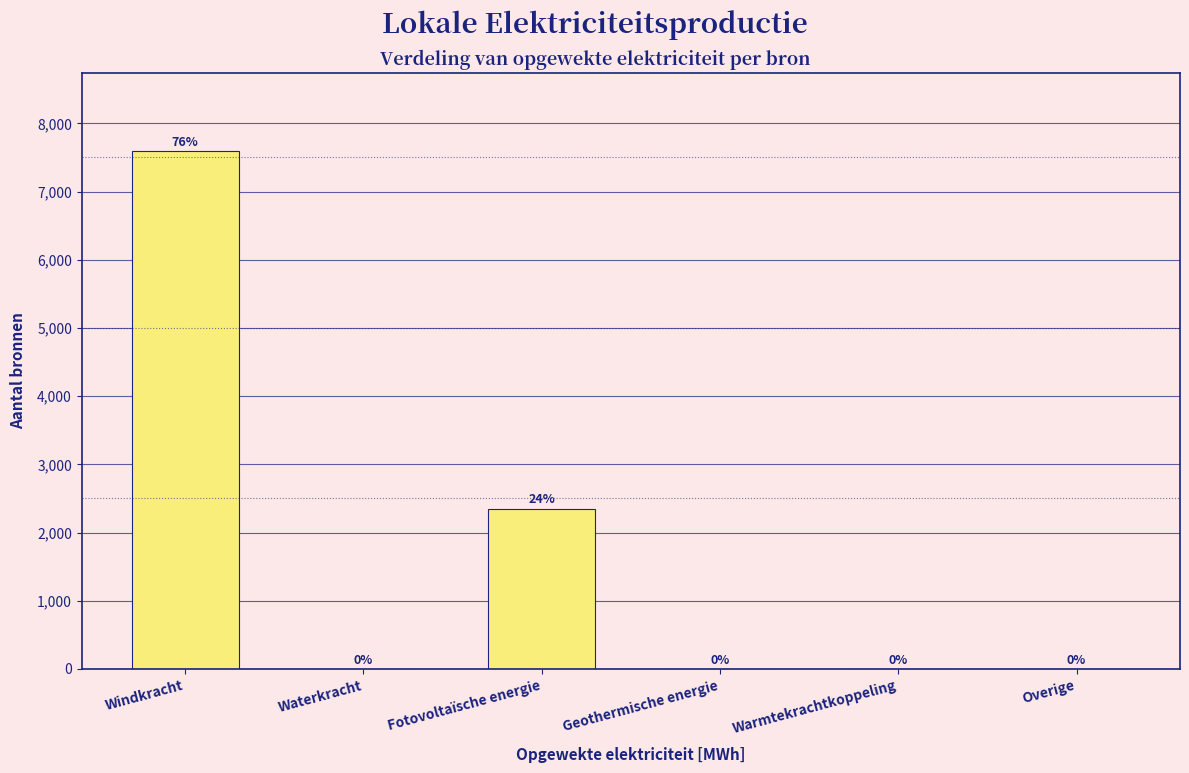

Is it true that the value at Warmtekrachtkoppeling is 3530.3?

False